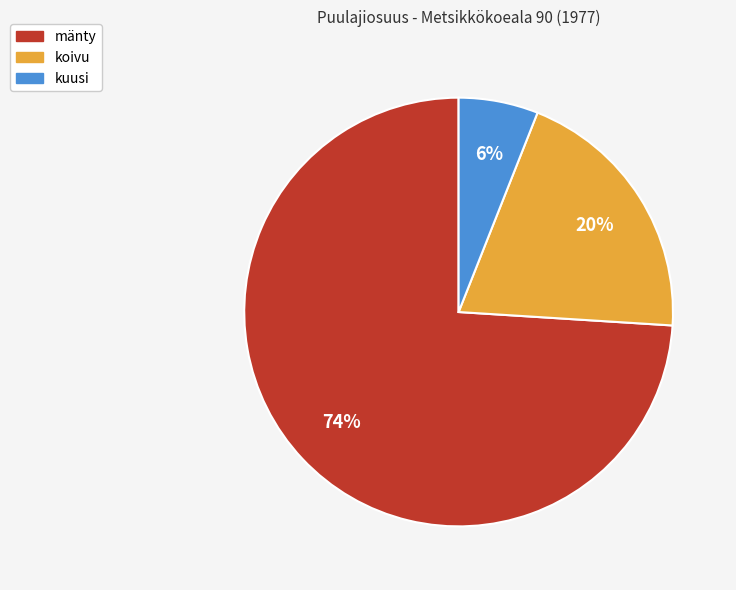

The koivu slice represents 7% of the pie. True or false?

False